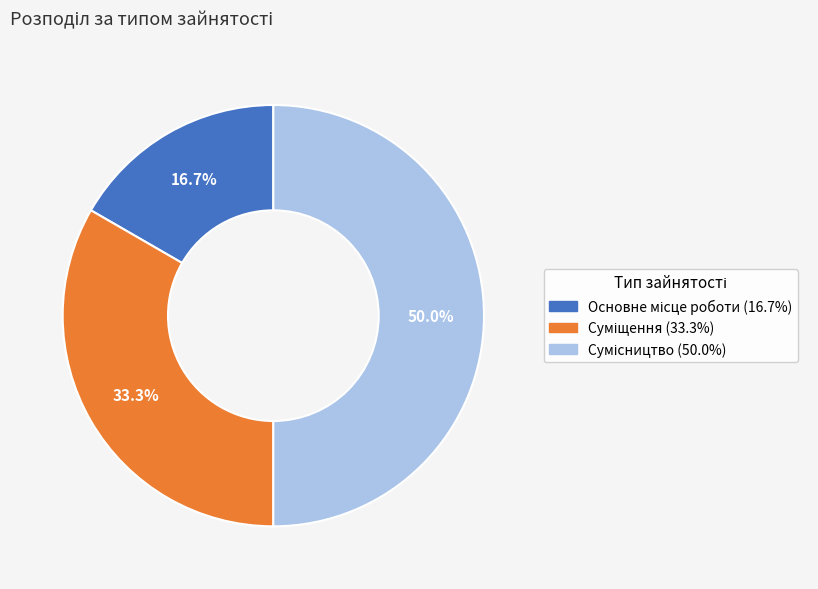

Is there a majority slice in this chart?

No